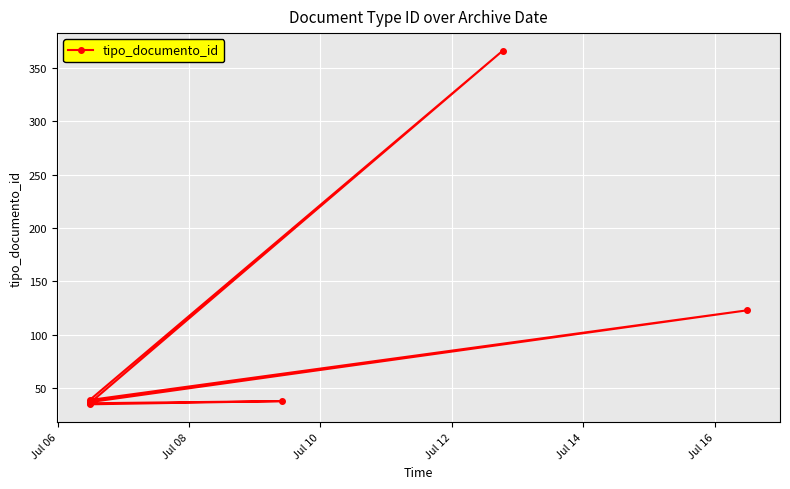

The value at Jul 12 is 184. True or false?

False